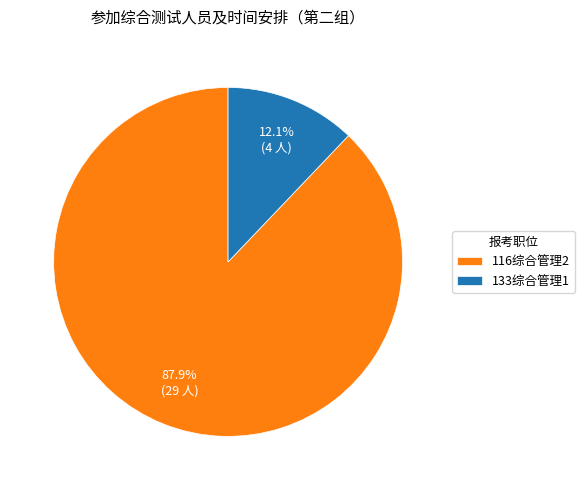

Rank the categories by value from highest to lowest.

116综合管理2, 133综合管理1